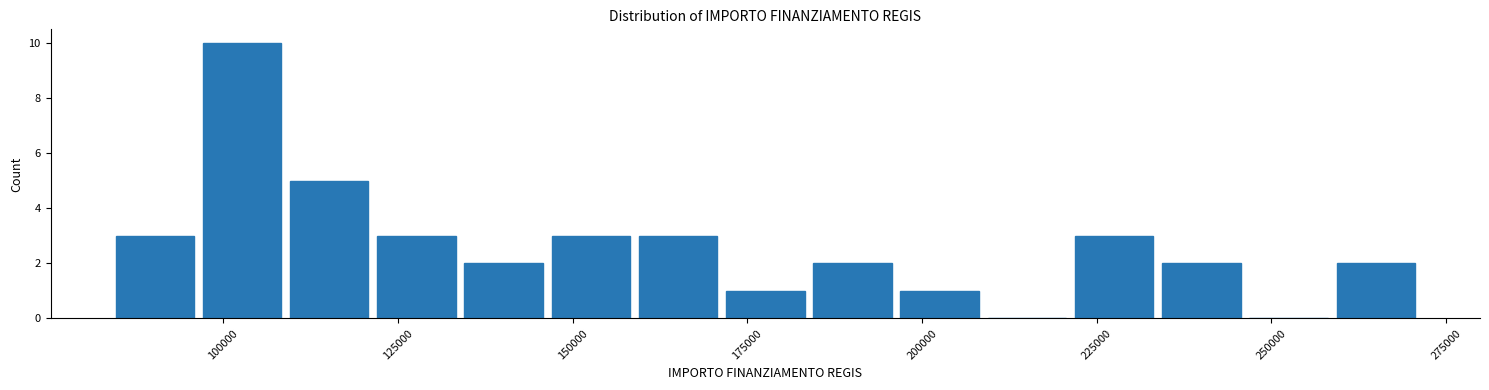

Read against the x-axis, roughly where is the centre of the tallest bar?

105000